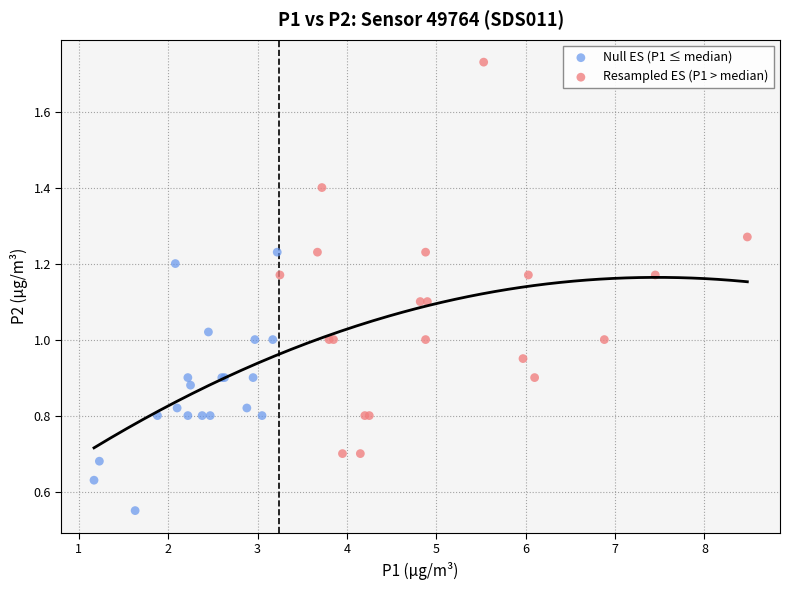

Which series reaches the maximum Y coordinate?

Resampled ES (P1 > median)